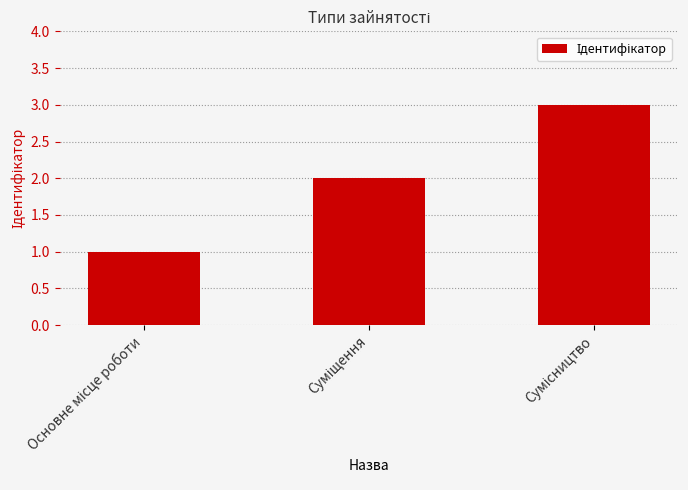

How many data points does each series have?

3